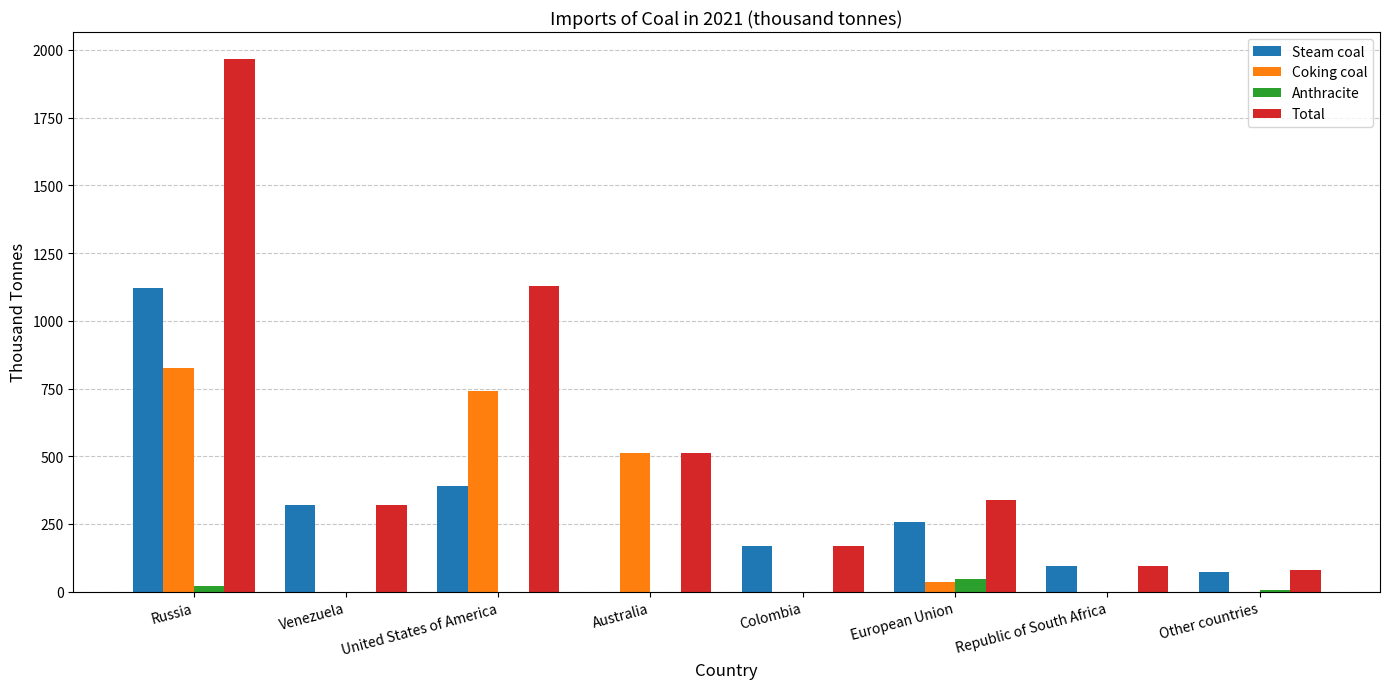

What are all the series names shown in the legend?

Steam coal, Coking coal, Anthracite, Total